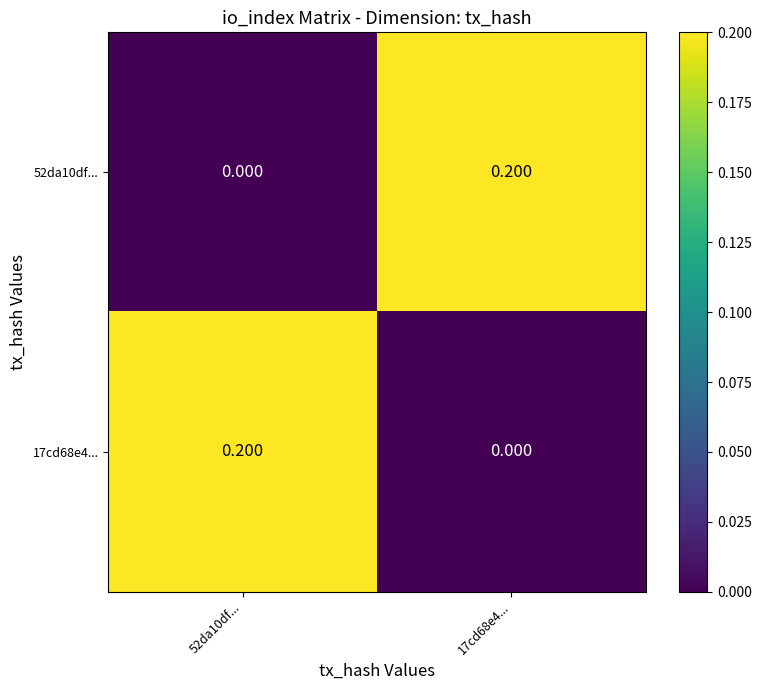

What is the difference between the highest and lowest values at 52da10df...?

0.2